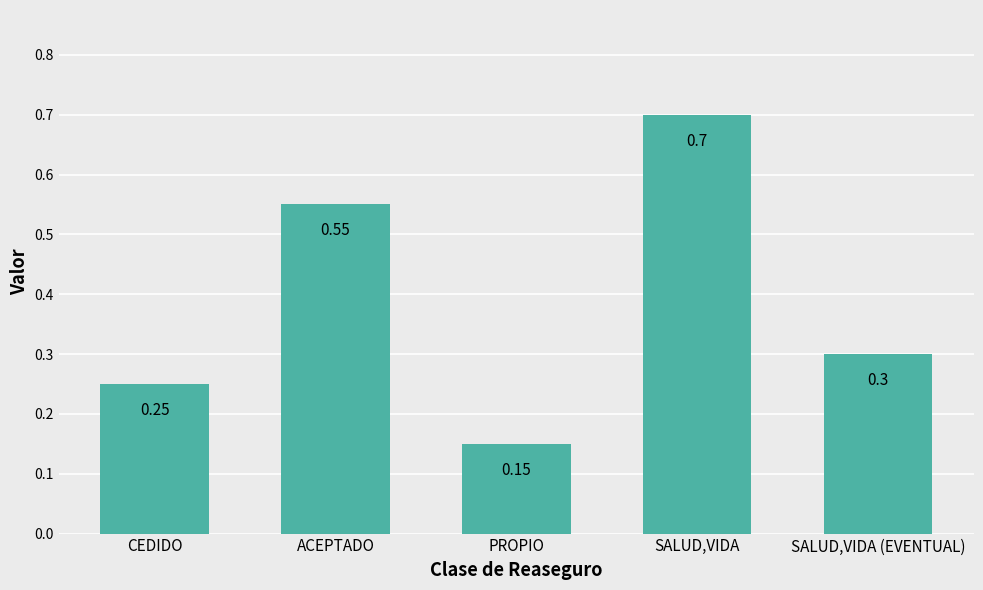

What is the label of the 1st bar from the right?

SALUD,VIDA (EVENTUAL)